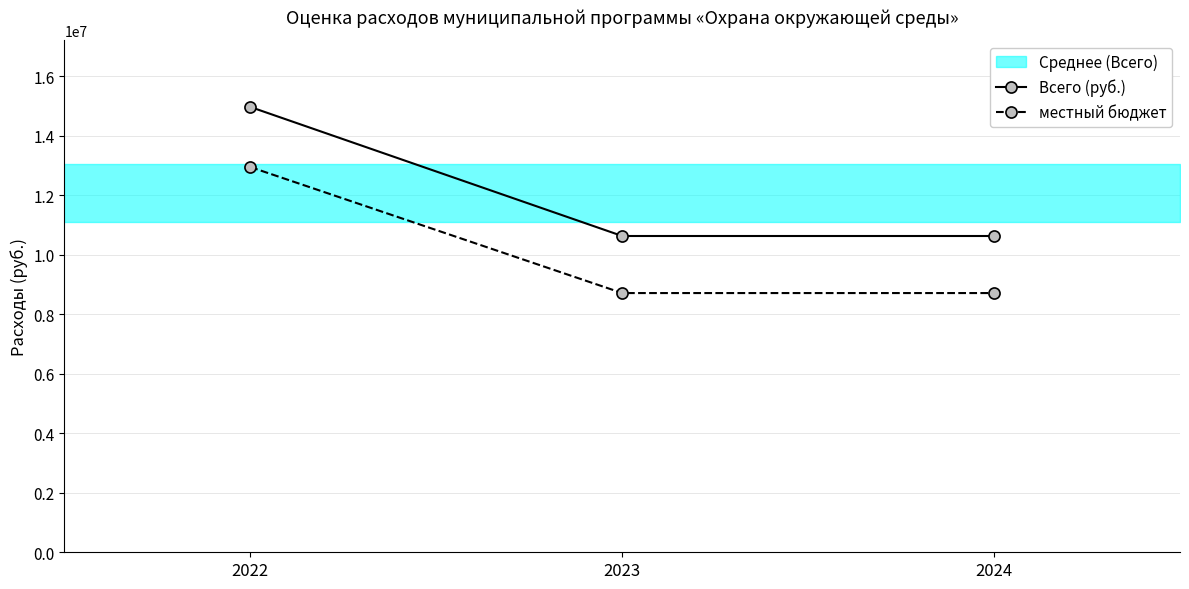

Rank the series by their maximum value, from lowest to highest.

местный бюджет, Всего (руб.)